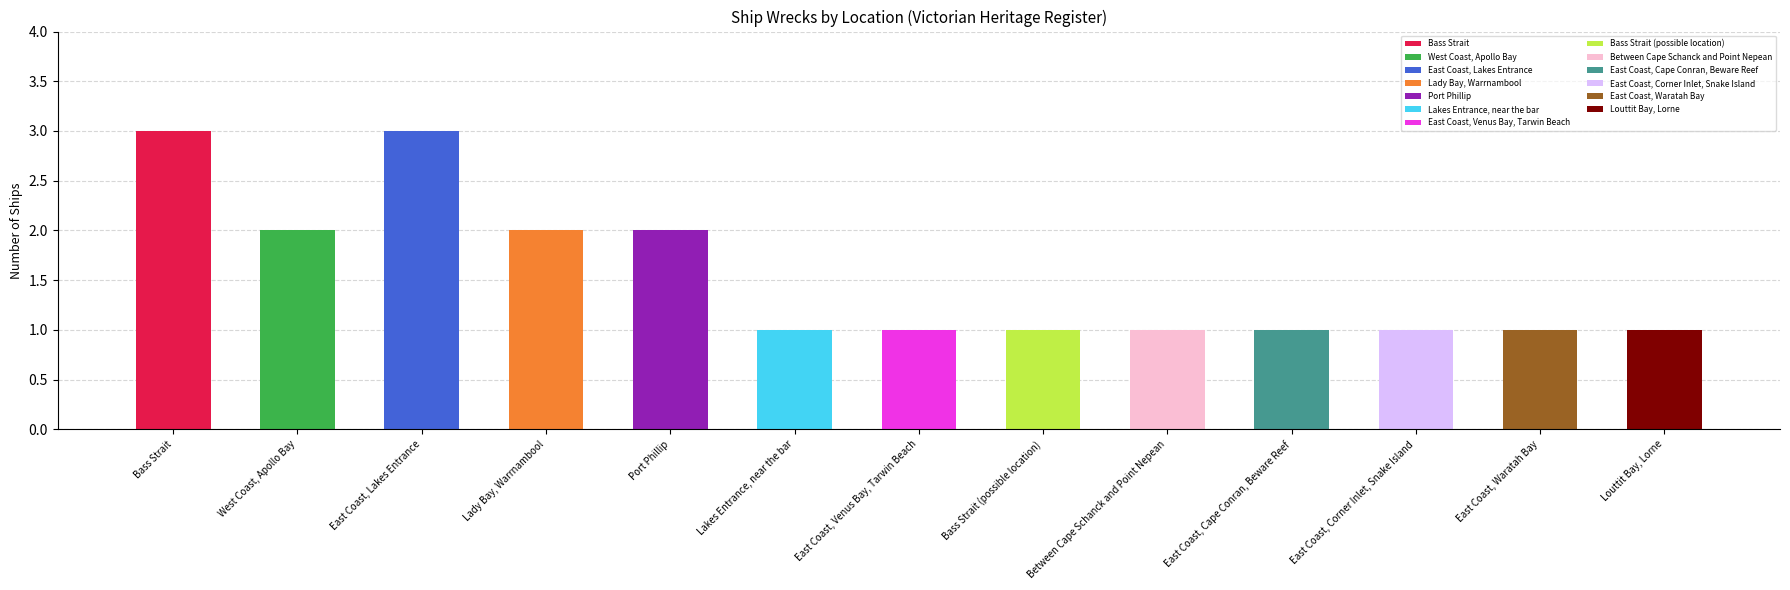

What is the label of the 10th bar from the right?

Lady Bay, Warrnambool